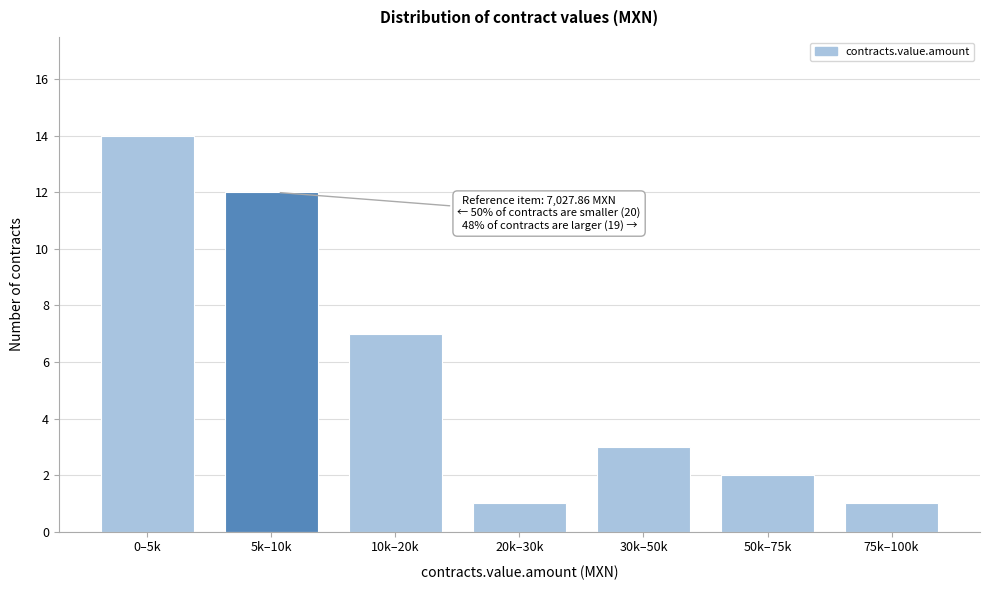

Reading left to right, transcribe all the data shown in this chart.

0–5k=14	5k–10k=12	10k–20k=7	20k–30k=1	30k–50k=3	50k–75k=2	75k–100k=1